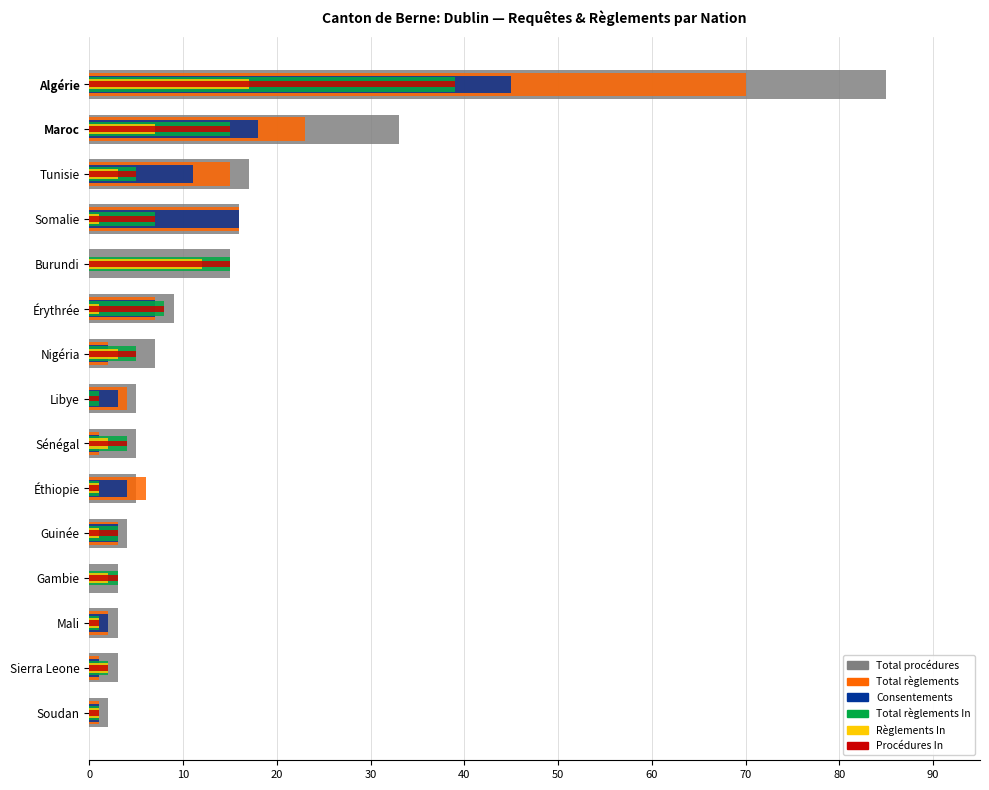

Is it true that Règlements In equals 17 at Algérie?

True